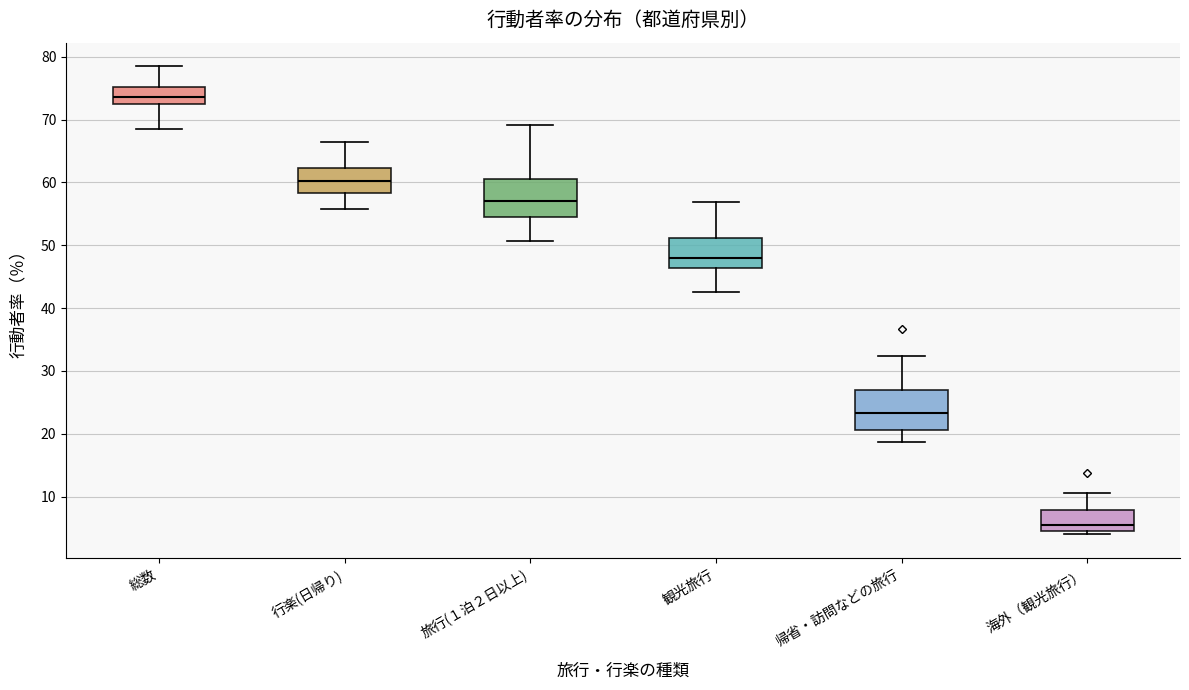

Which box's median line is the highest?

総数